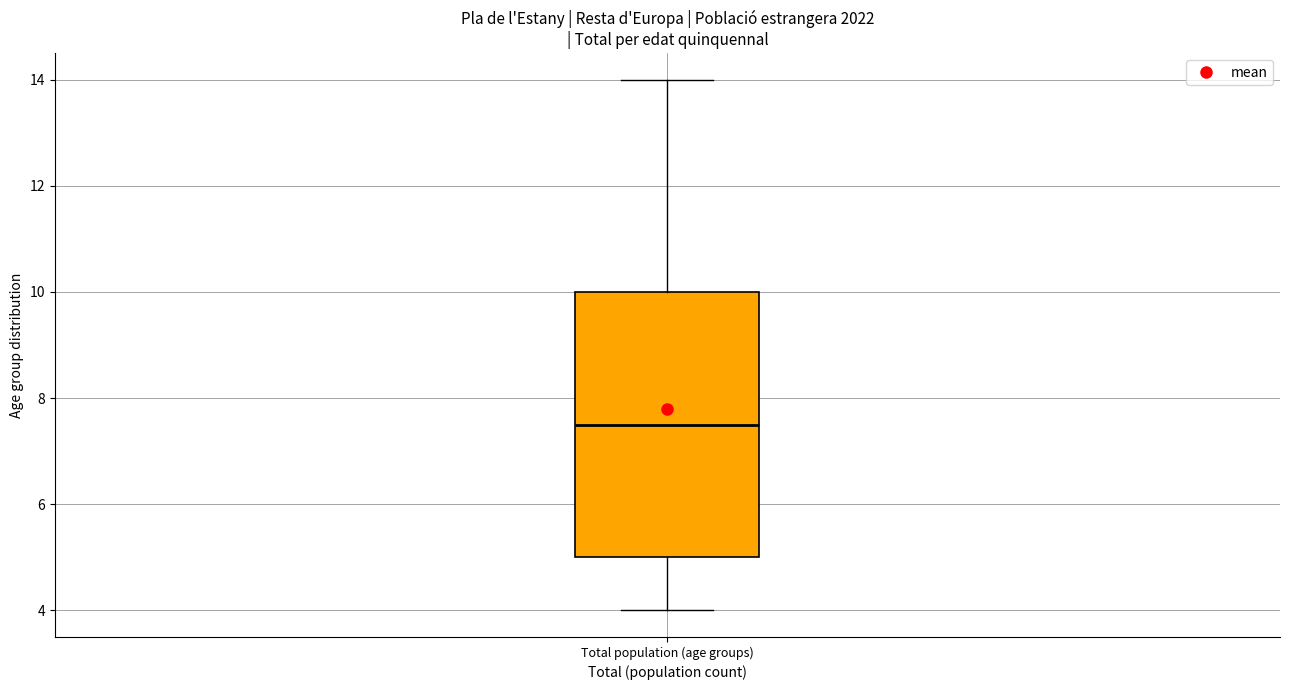

Transcribe this box plot: give where the median line is, the range the box spans, and where the two whiskers end, as read against the y-axis. The values are not printed on the chart, so give them approximately, as read against the axis.

median 7.6, box 5.0 to 10.0, whiskers 4.0 to 14.0